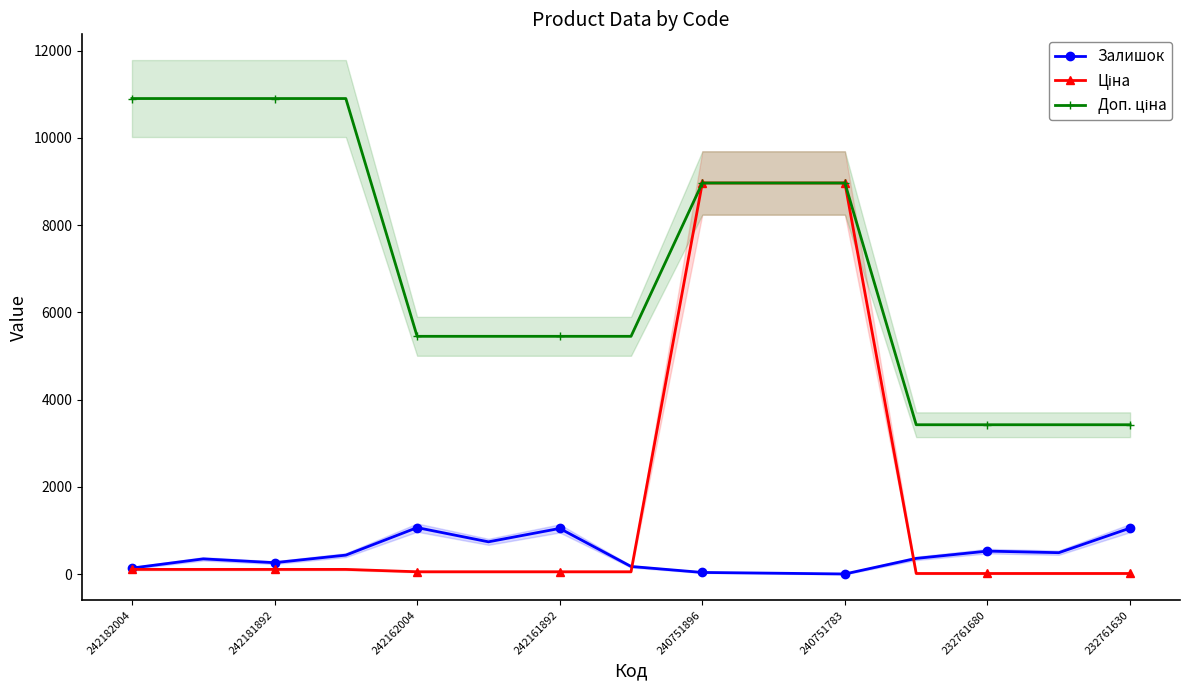

What is the value of the Доп. ціна point at the 6th from the left?

5452.0